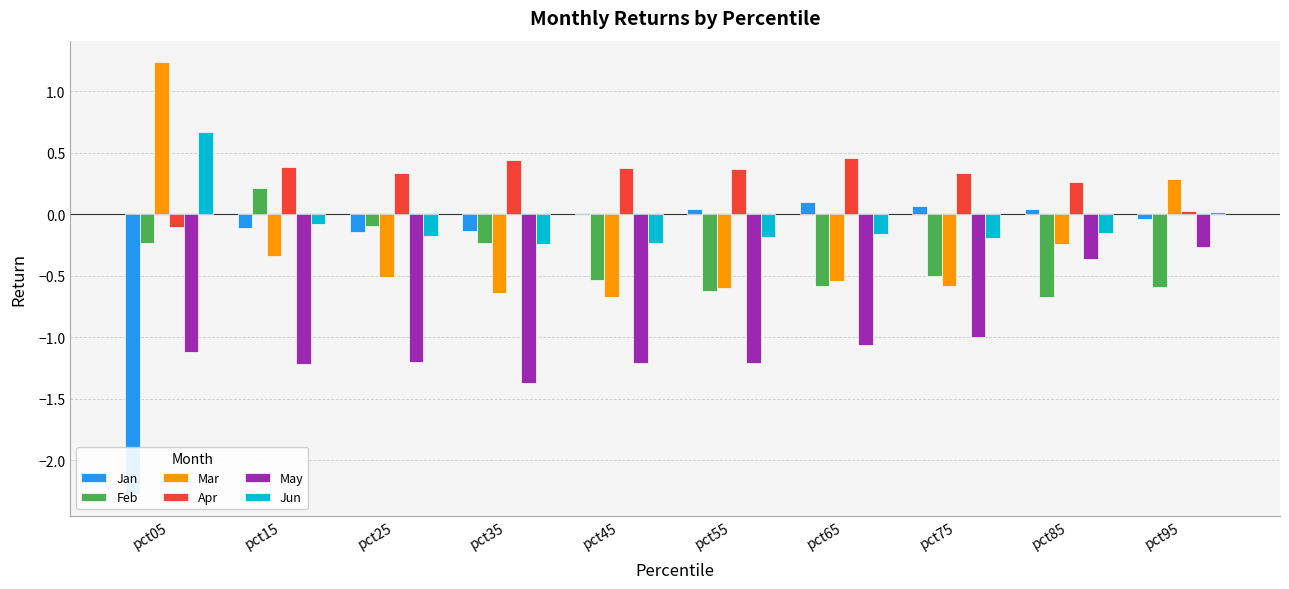

How many values in Jan are below zero?

5